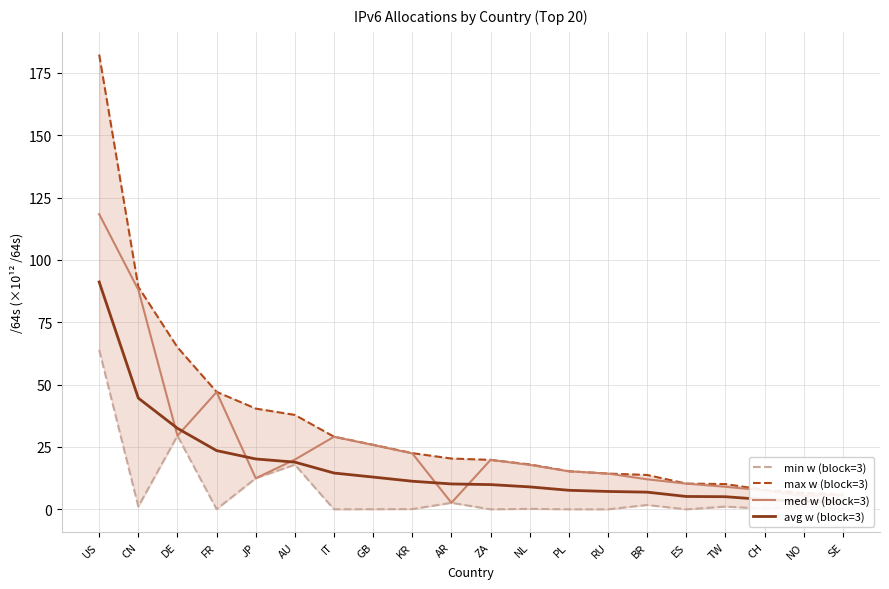

At how many categories does at least one series exceed 2?

20